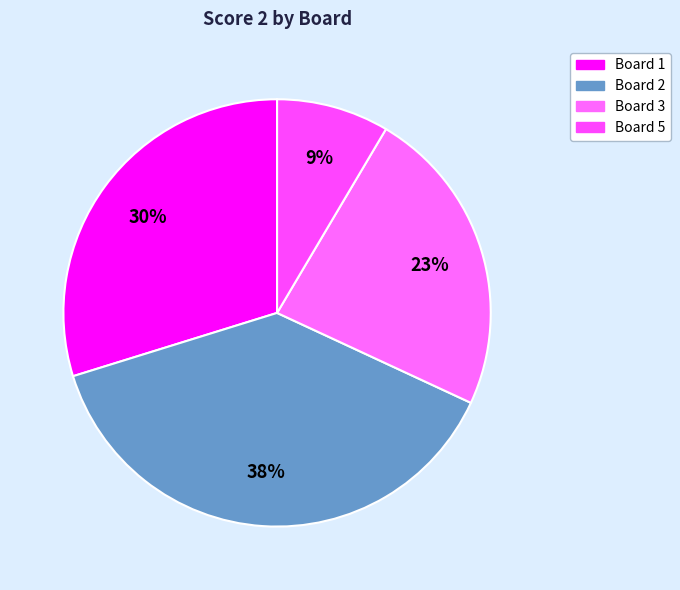

Between Board 5 and Board 2, which is larger?

Board 2